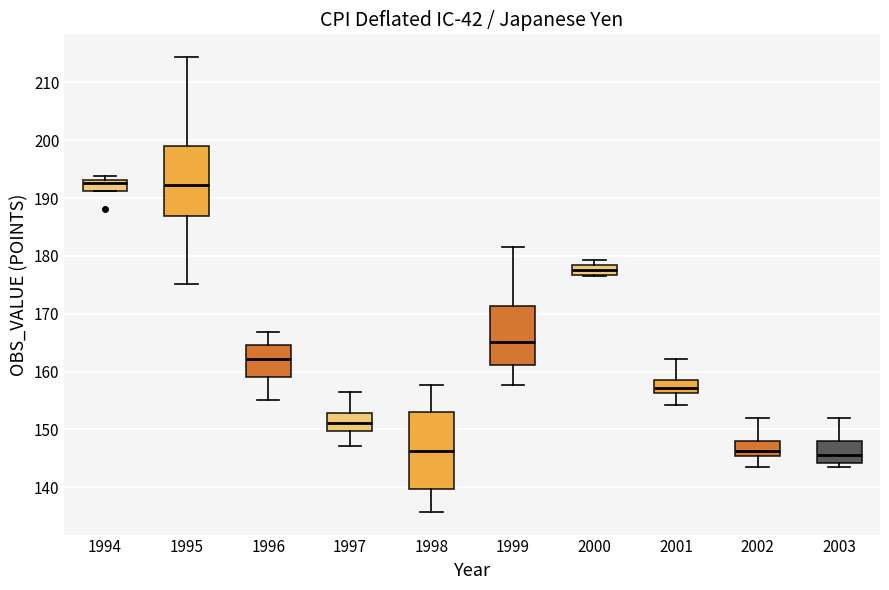

Comparing the boxes themselves (not the whiskers), which one is the tallest?

1998